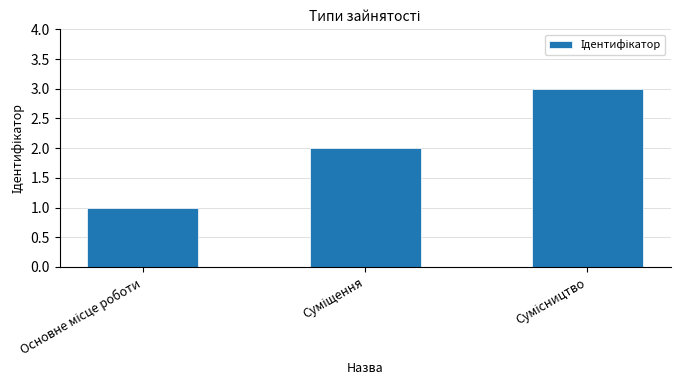

What is the sum of all values?

6